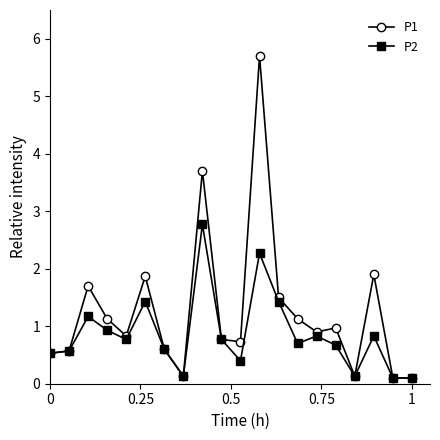

What is the highest value of the P1 series?

5.7